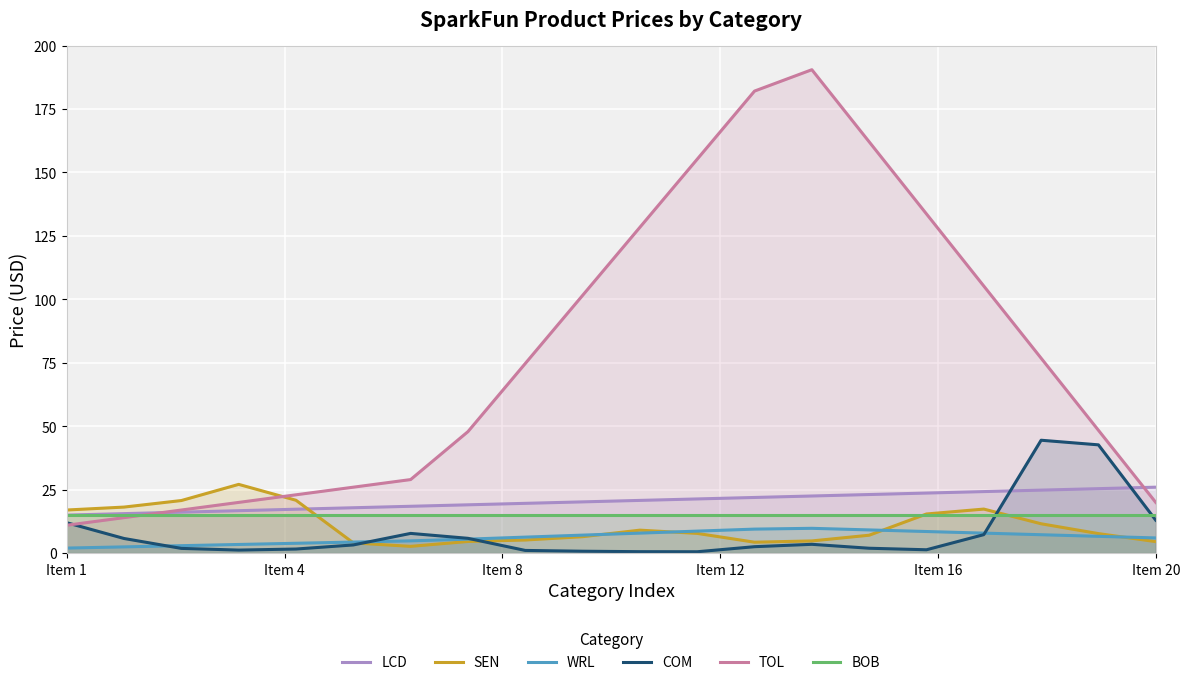

True or false: TOL and SEN cross at least once.

True